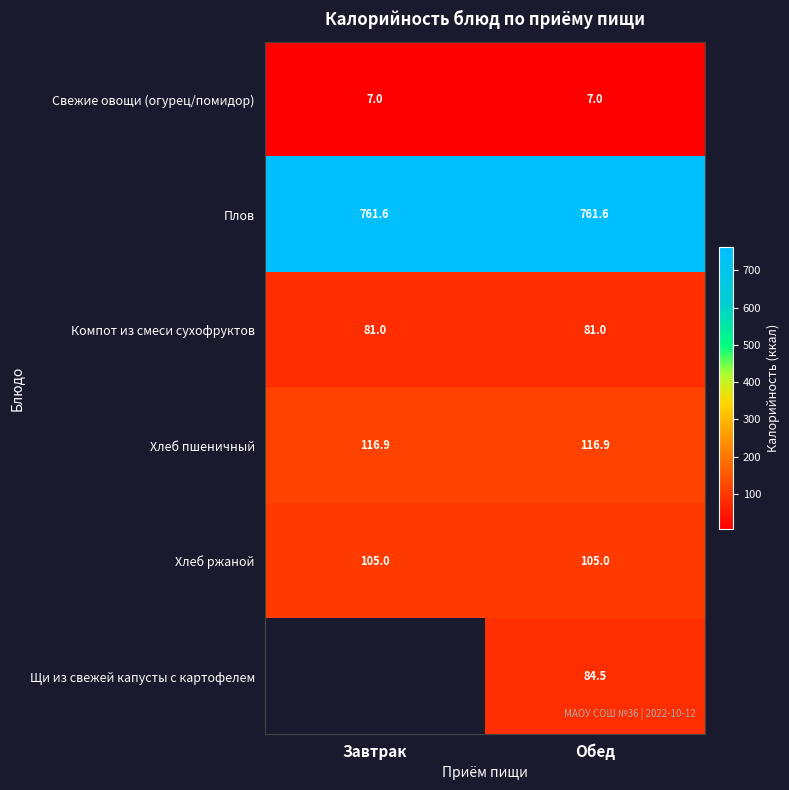

Is the value of Свежие овощи (огурец/помидор) at Обед greater than the value of Плов at Обед?

No